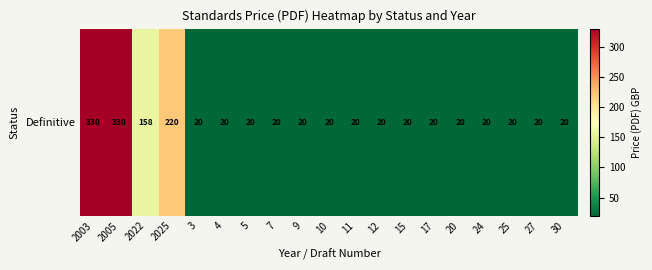

The chart shows a value of 158 at 2022. True or false?

True